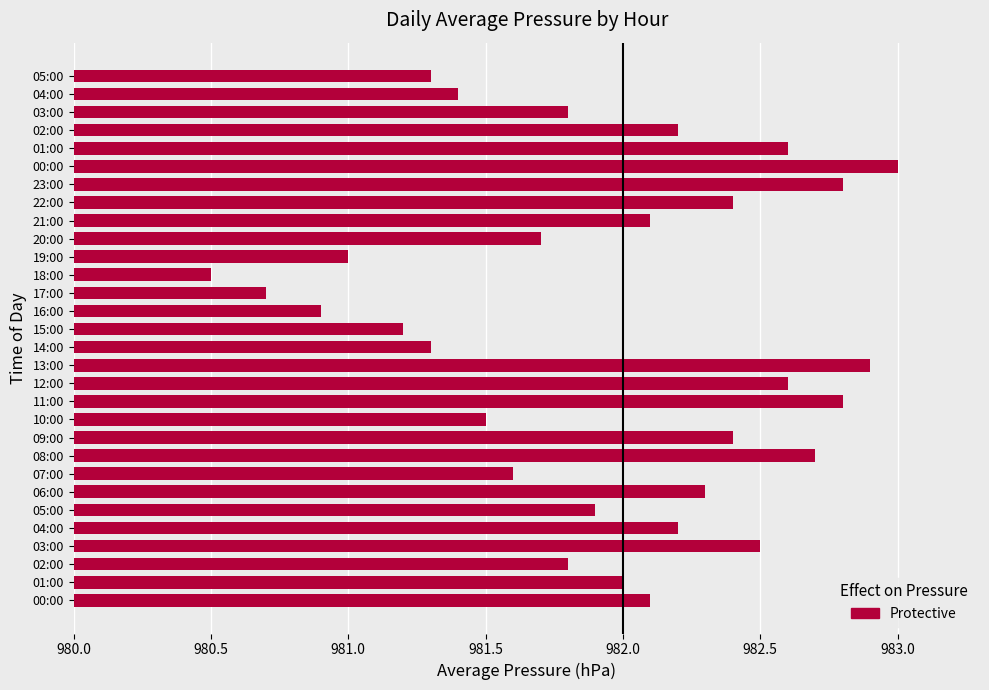

How many bars are there in total?

30